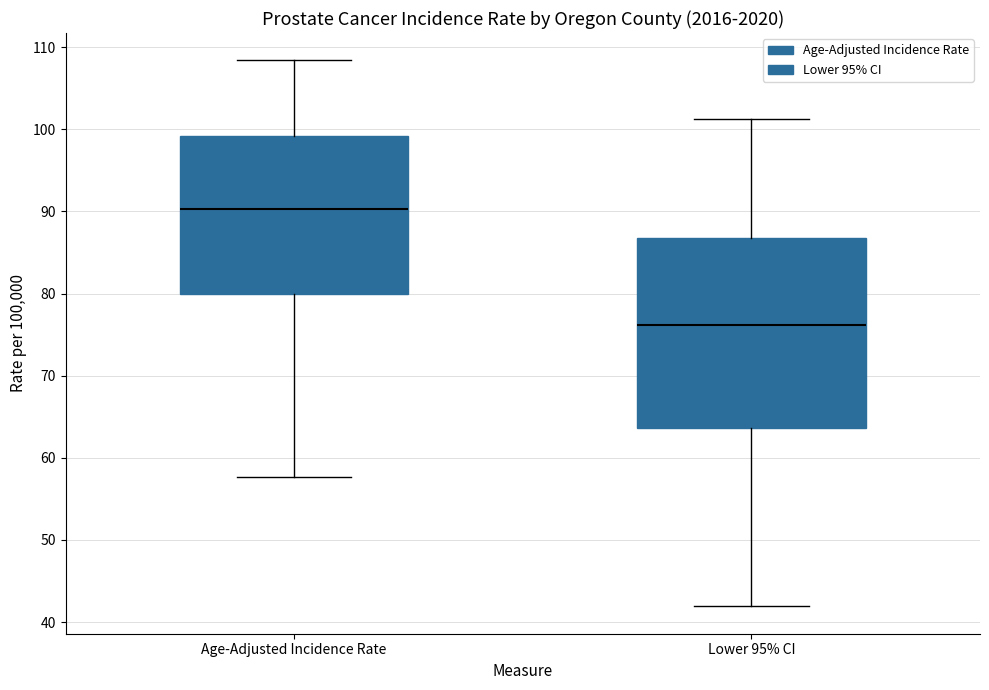

Reading left to right, transcribe this box plot: for each box, give where its median line is, the range the box spans, and where its two whiskers end, as read against the y-axis. The values are not printed on the chart, so give them approximately, as read against the axis.

Age-Adjusted Incidence Rate: median 90, box 80 to 99, whiskers 58 to 108
Lower 95% CI: median 76, box 64 to 87, whiskers 42 to 101